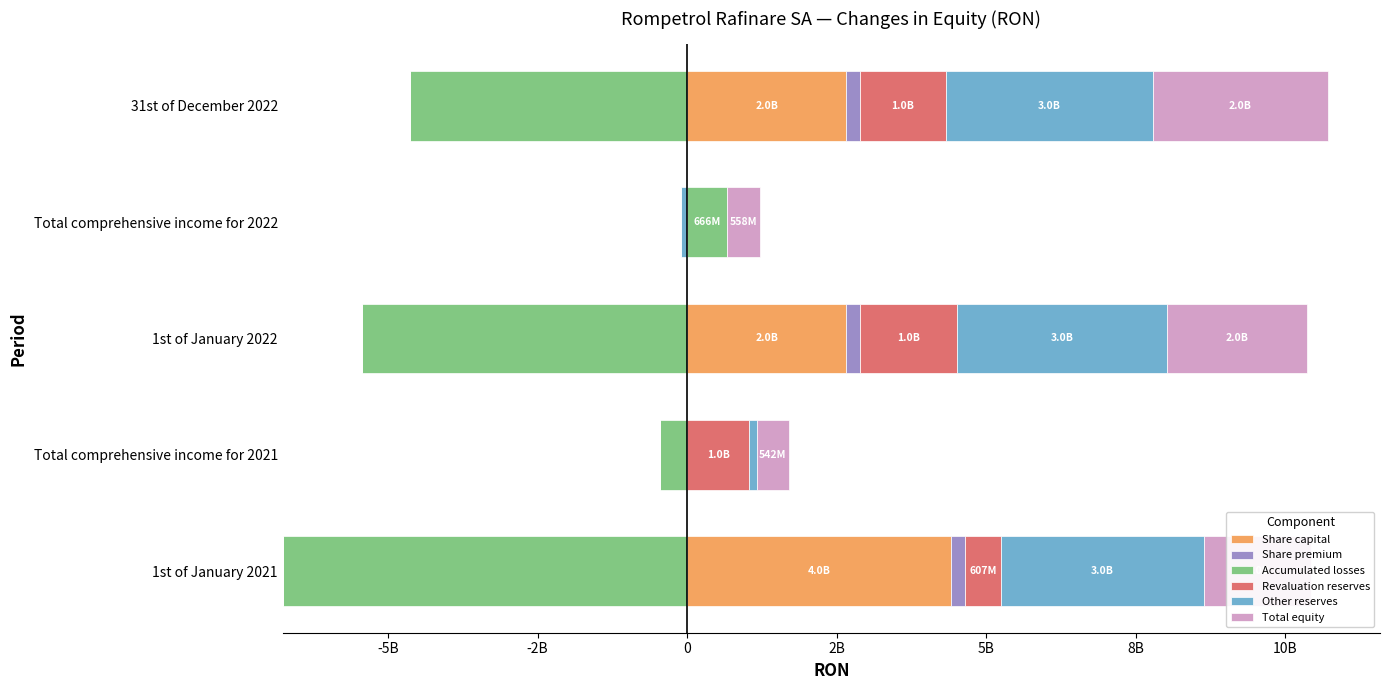

Rank the series by their maximum value, from highest to lowest.

Share capital, Other reserves, Total equity, Revaluation reserves, Accumulated losses, Share premium